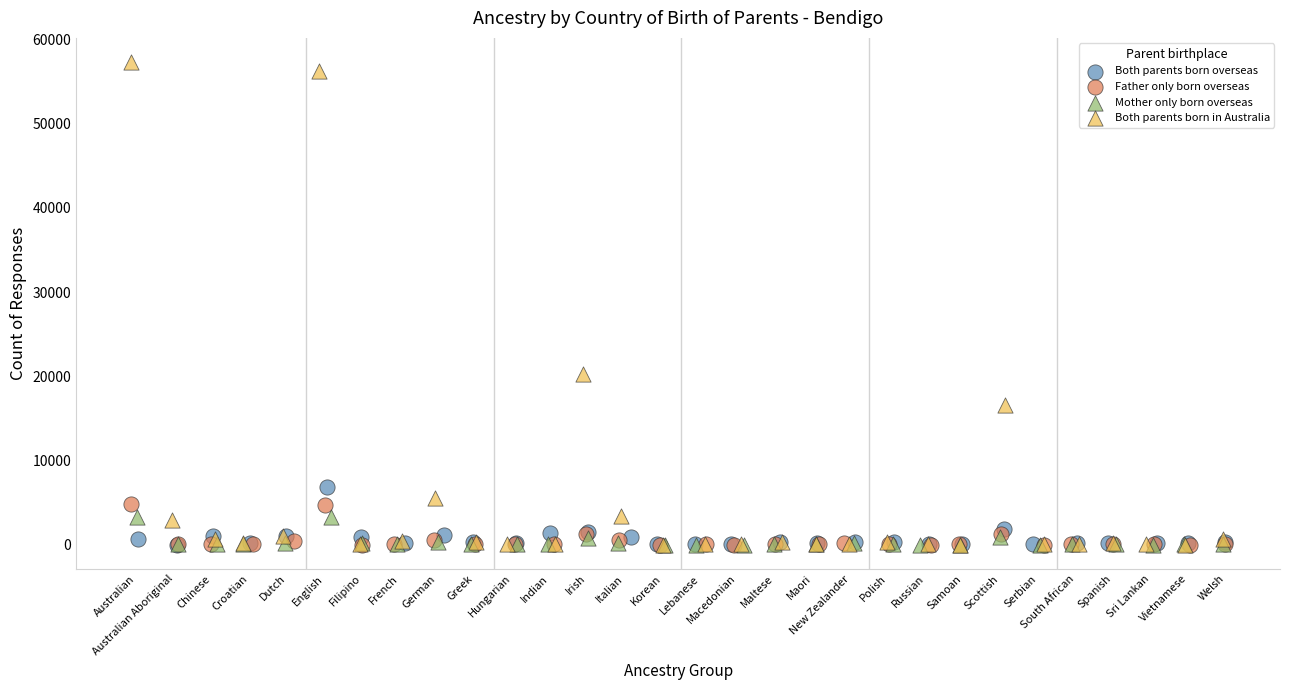

Which series contains the highest Y value?

Both parents born in Australia